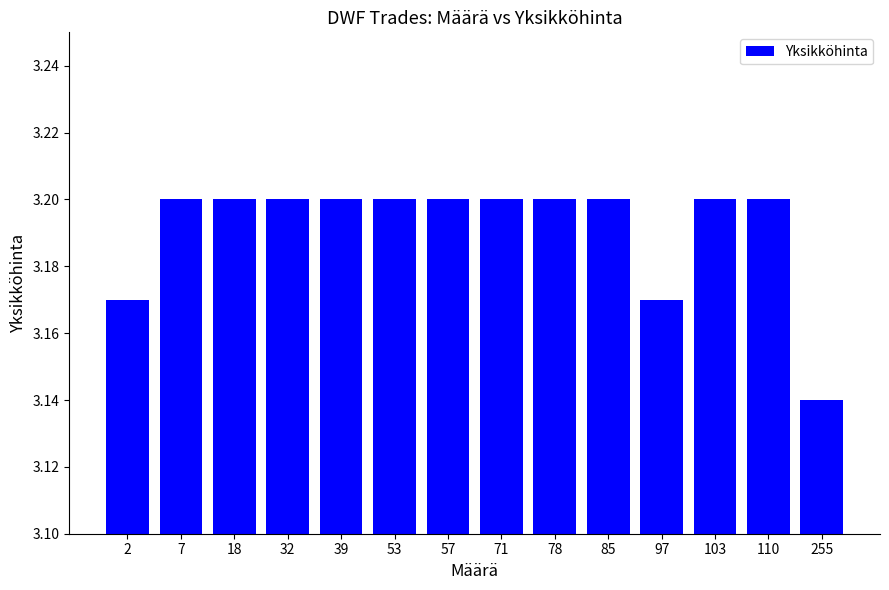

Where is the data nearest to the value 3?

255